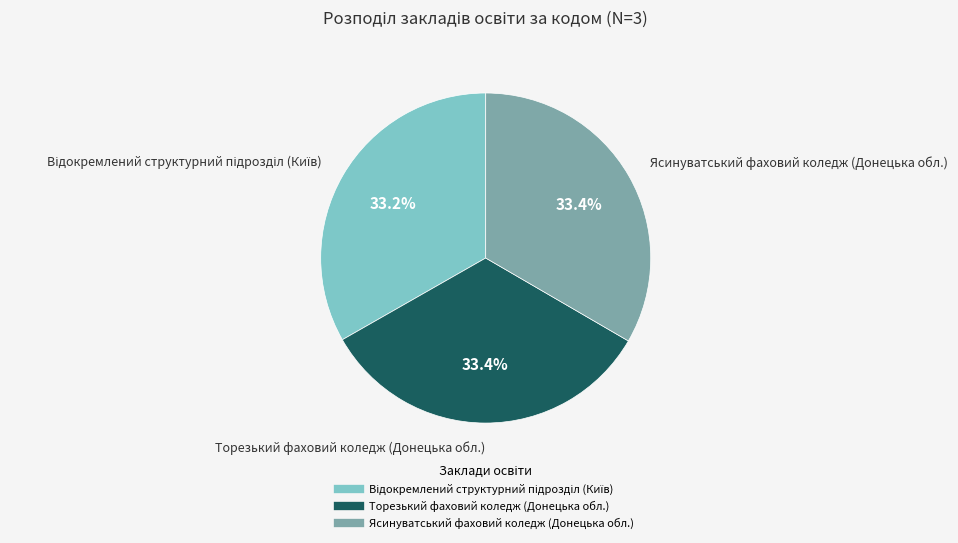

Do Ясинуватський фаховий коледж (Донецька обл.) and Торезький фаховий коледж (Донецька обл.) together represent more than half of the pie?

Yes